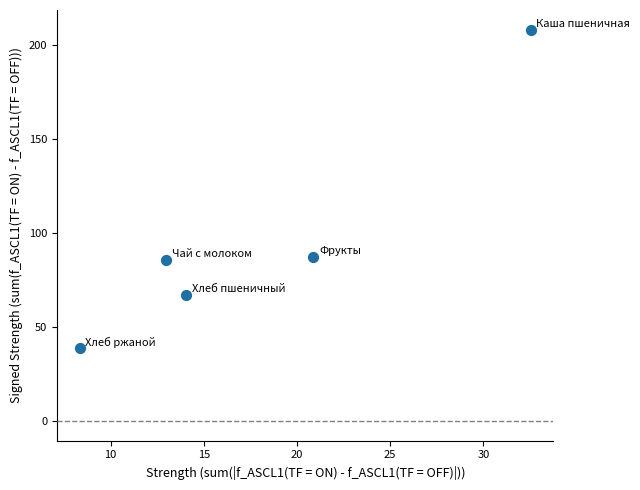

What is the range of X values (max minus min)?

24.2